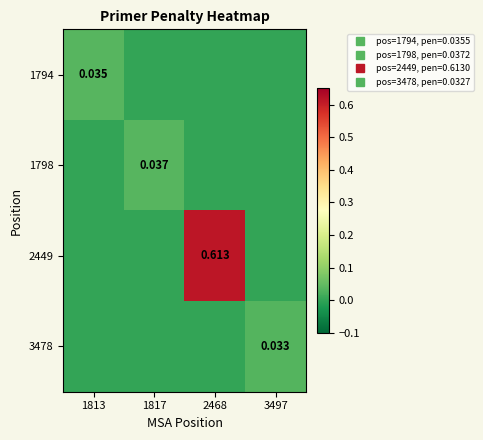

True or false: 2449 has a value of -0.4 at 1813.

False